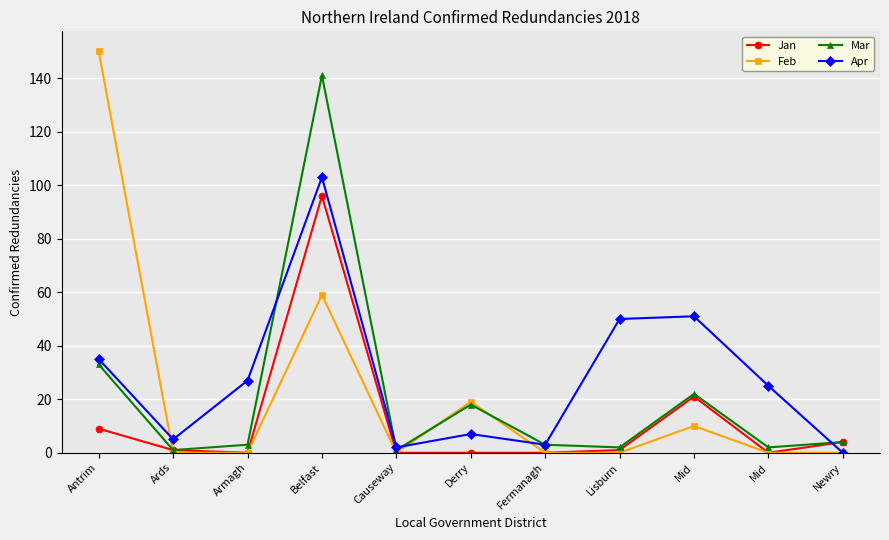

Is it true that Mar equals 2 at Mid?

True